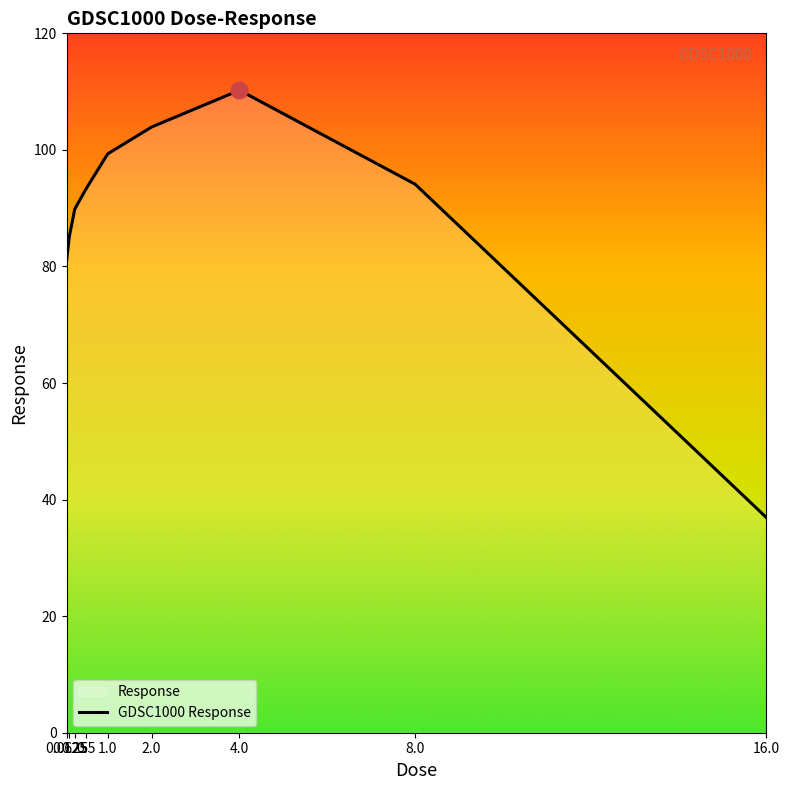

How many lines are shown in the chart?

1